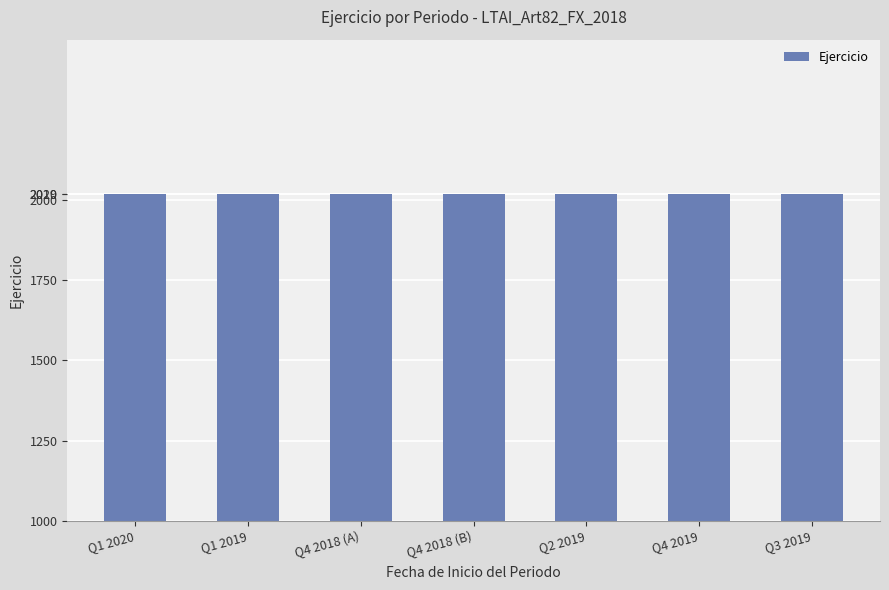

How many data points does each series have?

7